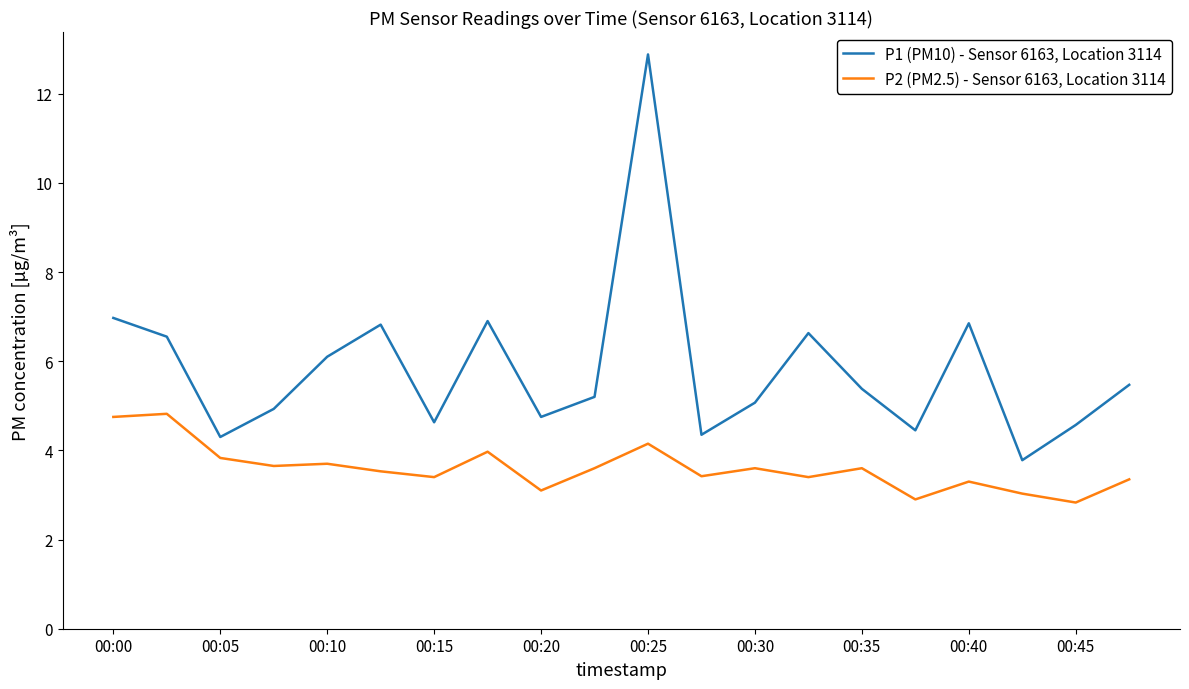

Which series has the largest total across all categories?

P1 (PM10) - Sensor 6163, Location 3114